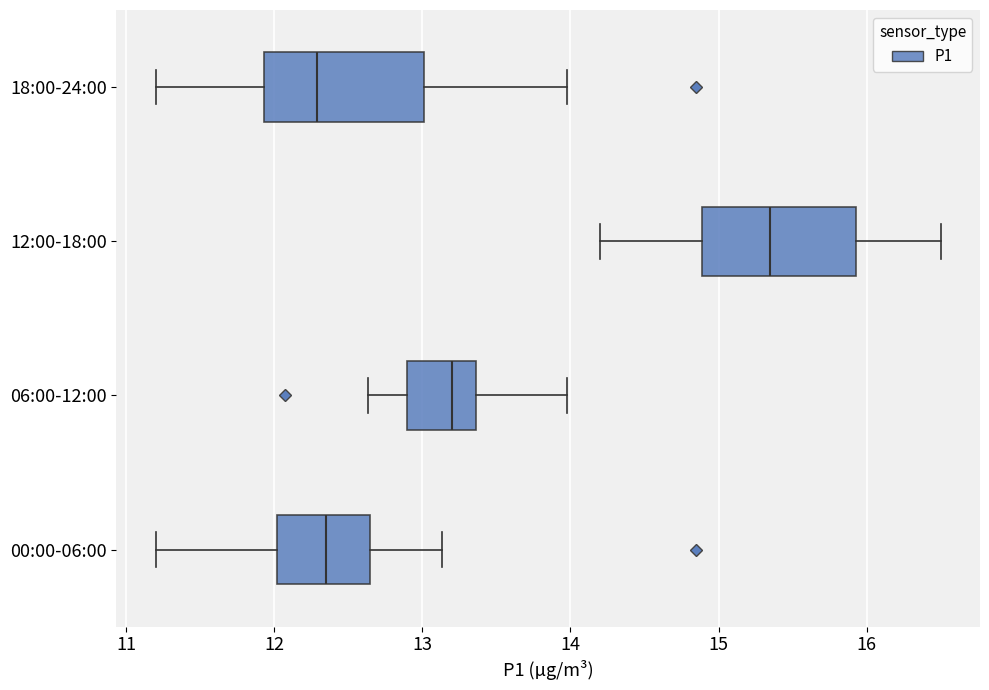

Reading bottom to top, read every box against the x-axis: the position of its median line, the range the box covers, and the ends of its whiskers. The values are not printed on the chart, so give them approximately, as read against the axis.

00:00-06:00: median 12.4, box 12.0 to 12.7, whiskers 11.2 to 13.1
06:00-12:00: median 13.2, box 12.9 to 13.4, whiskers 12.6 to 14.0
12:00-18:00: median 15.4, box 14.9 to 15.9, whiskers 14.2 to 16.5
18:00-24:00: median 12.3, box 11.9 to 13.0, whiskers 11.2 to 14.0